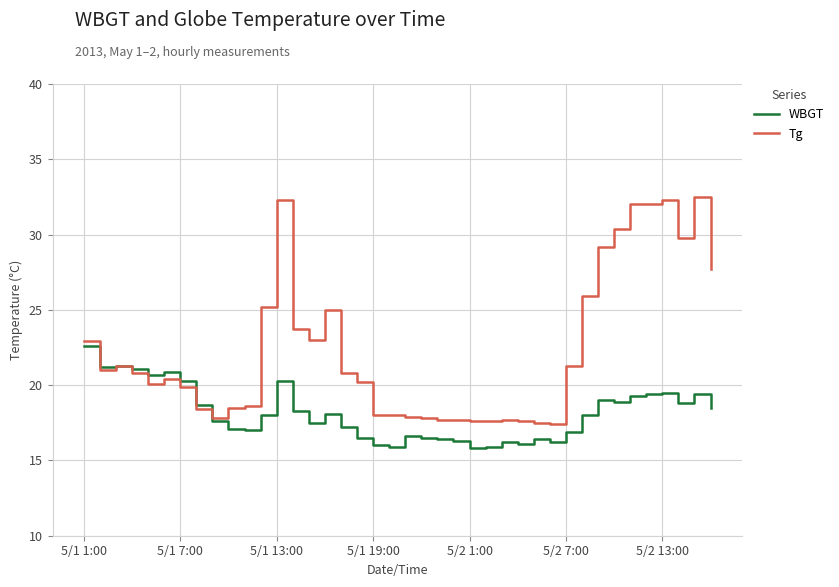

Does the chart have visible grid lines?

Yes